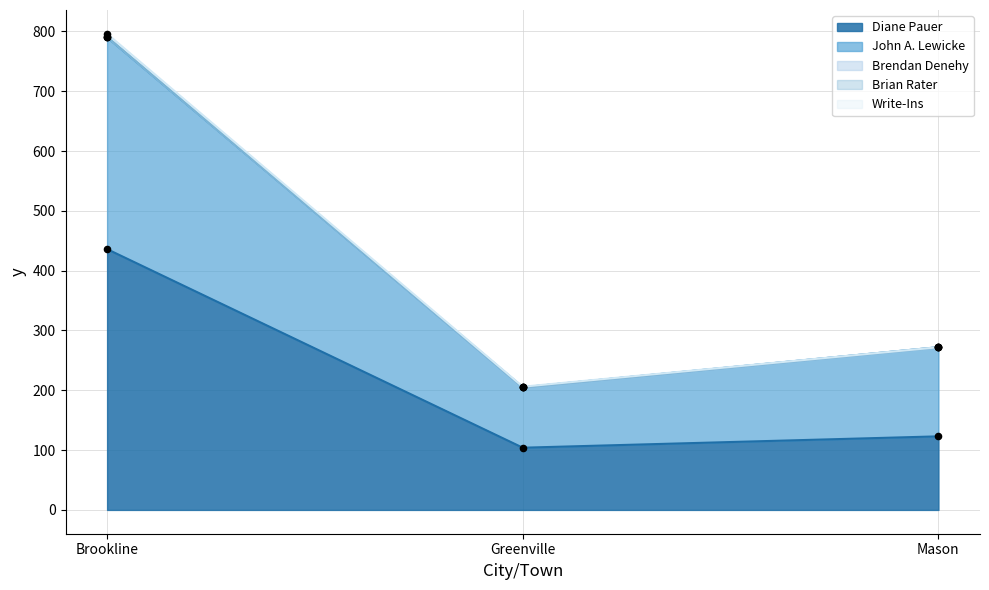

At which category is the sum across all series the highest?

Brookline